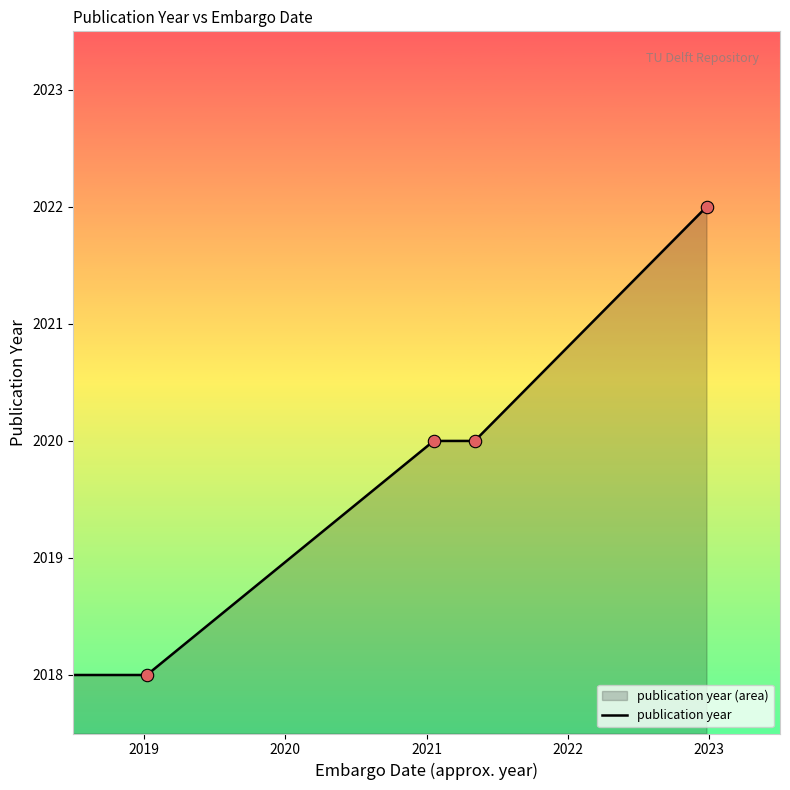

What is the change in value from 2021-05-05 to ?

-2